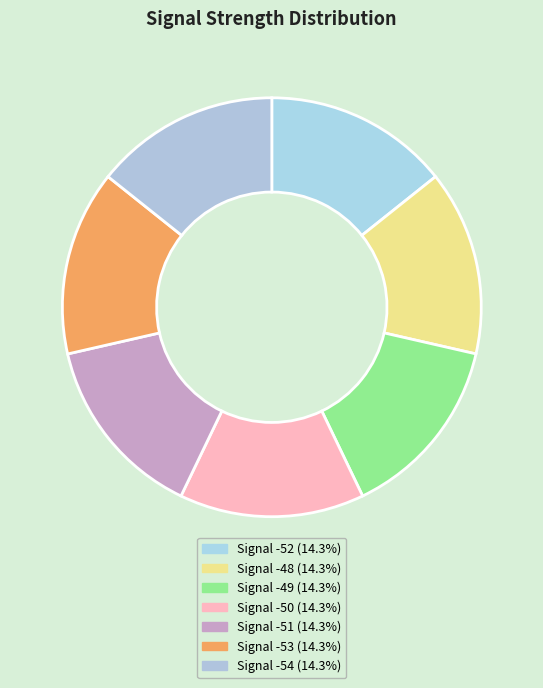

Count the number of slices in the pie.

7